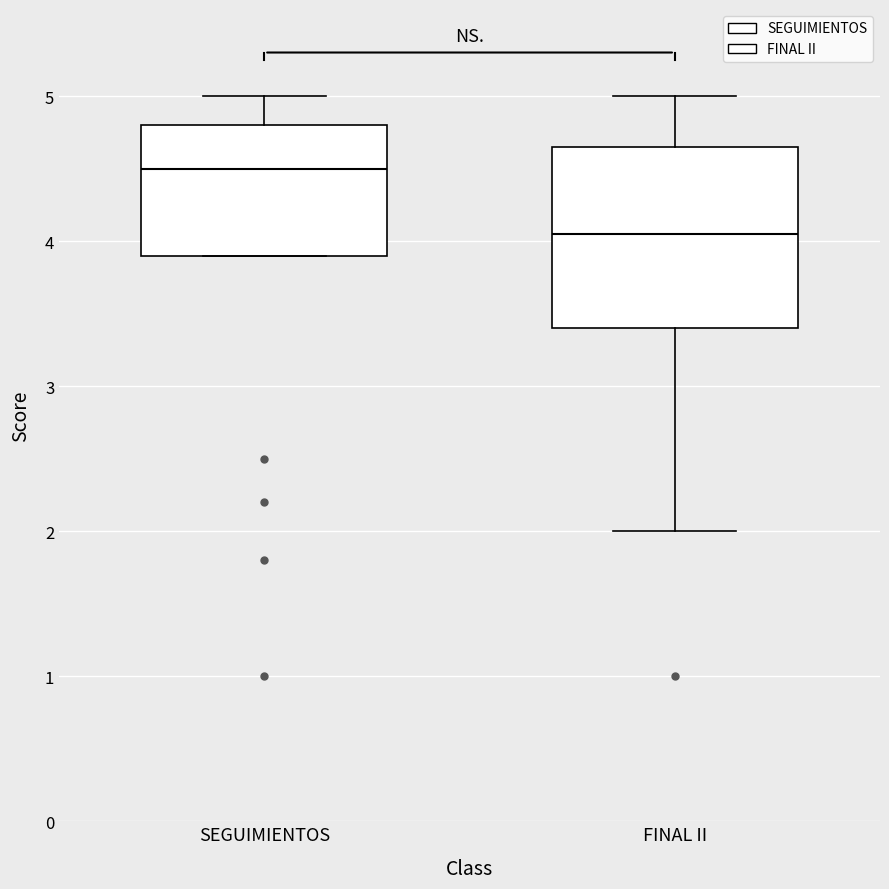

Reading left to right, read every box against the y-axis: the position of its median line, the range the box covers, and the ends of its whiskers. The values are not printed on the chart, so give them approximately, as read against the axis.

SEGUIMIENTOS: median 4.5, box 3.9 to 4.8, whiskers 3.9 to 5.0
FINAL II: median 4.1, box 3.4 to 4.7, whiskers 2.0 to 5.0